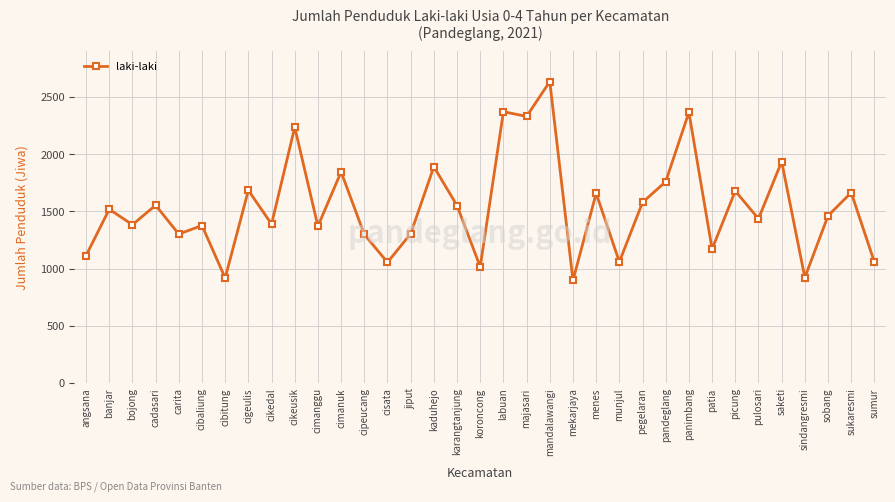

How many values are below 1461?

17